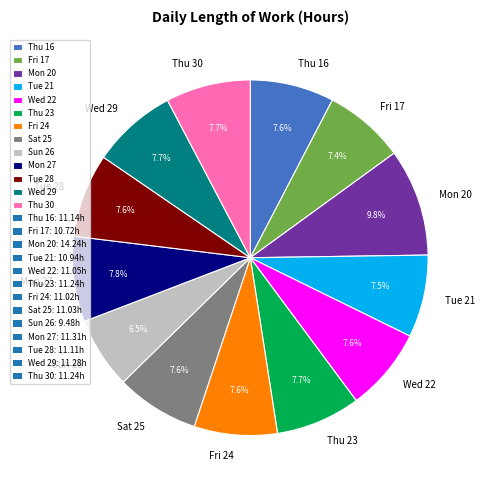

True or false: Sun 26 accounts for 14% of the total.

False